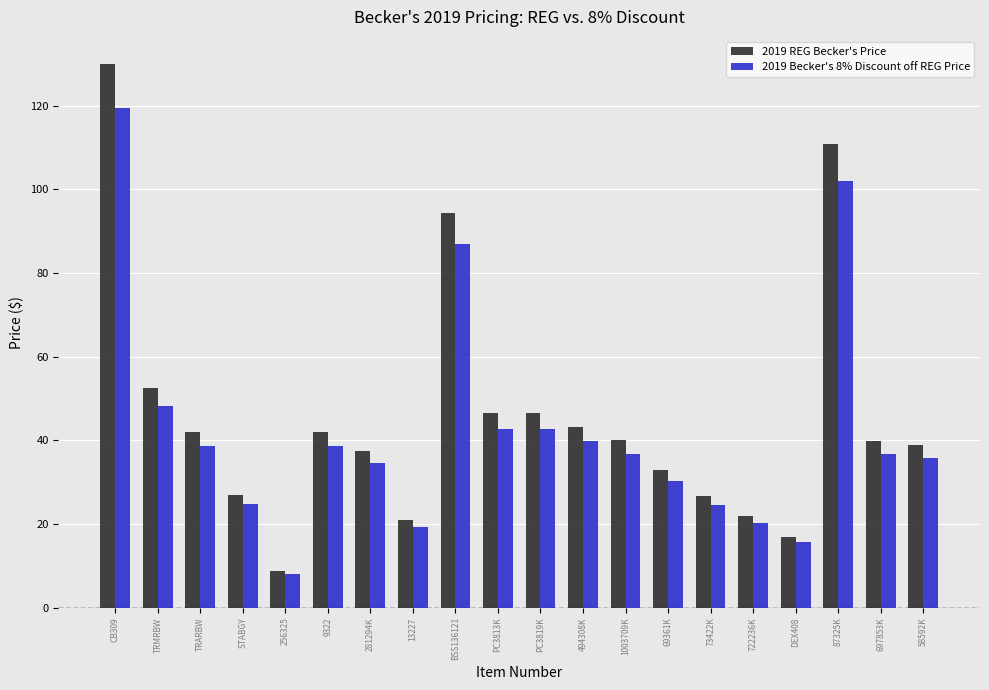

Are the bars horizontal?

No